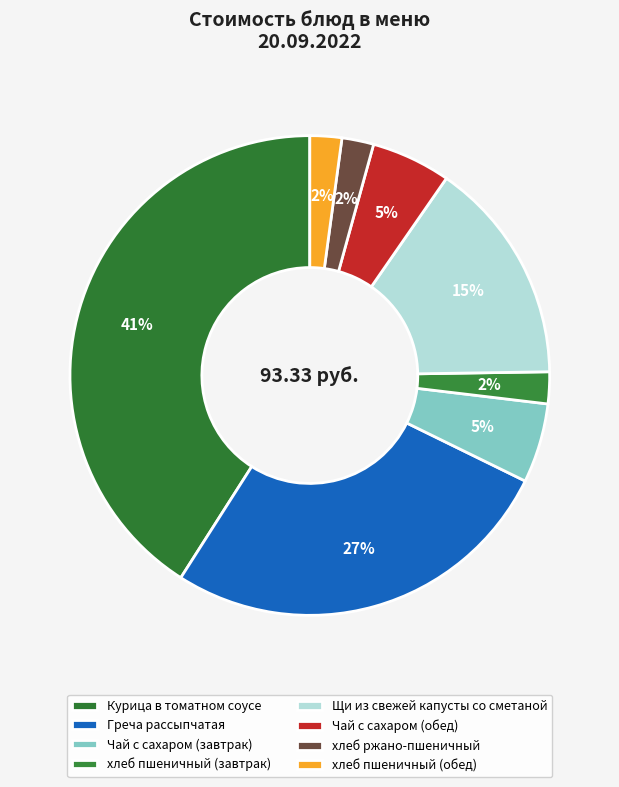

How many segments does this pie chart have?

8